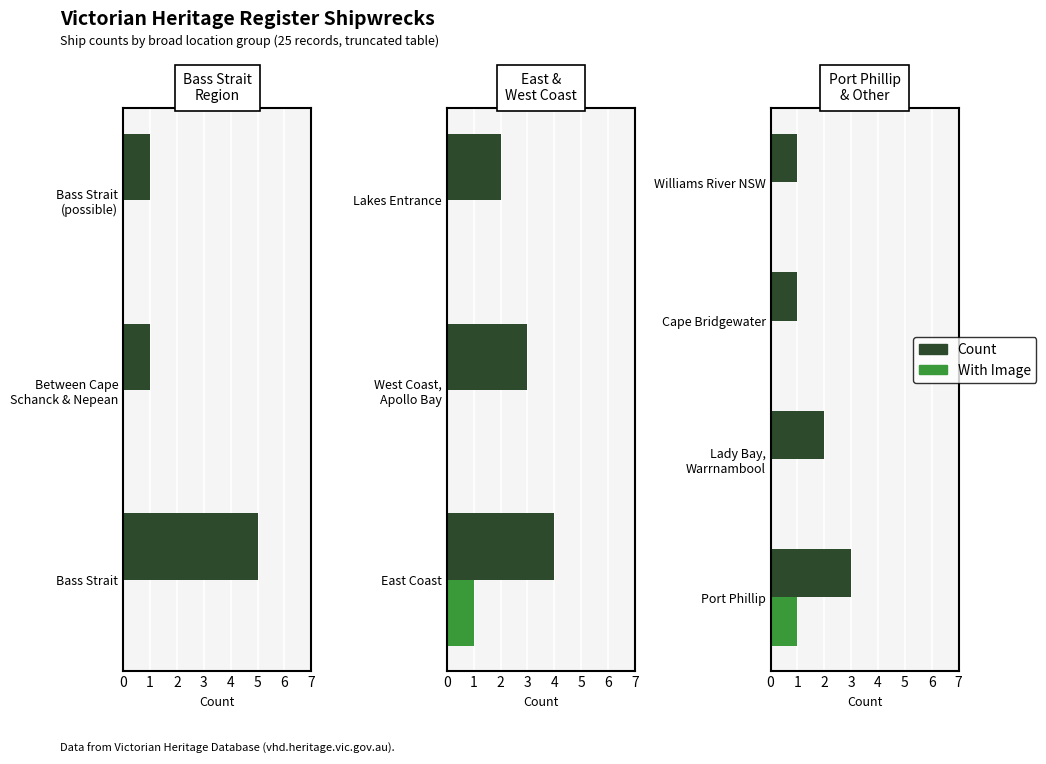

List the series in order of their overall mean, highest first.

Count, With Image